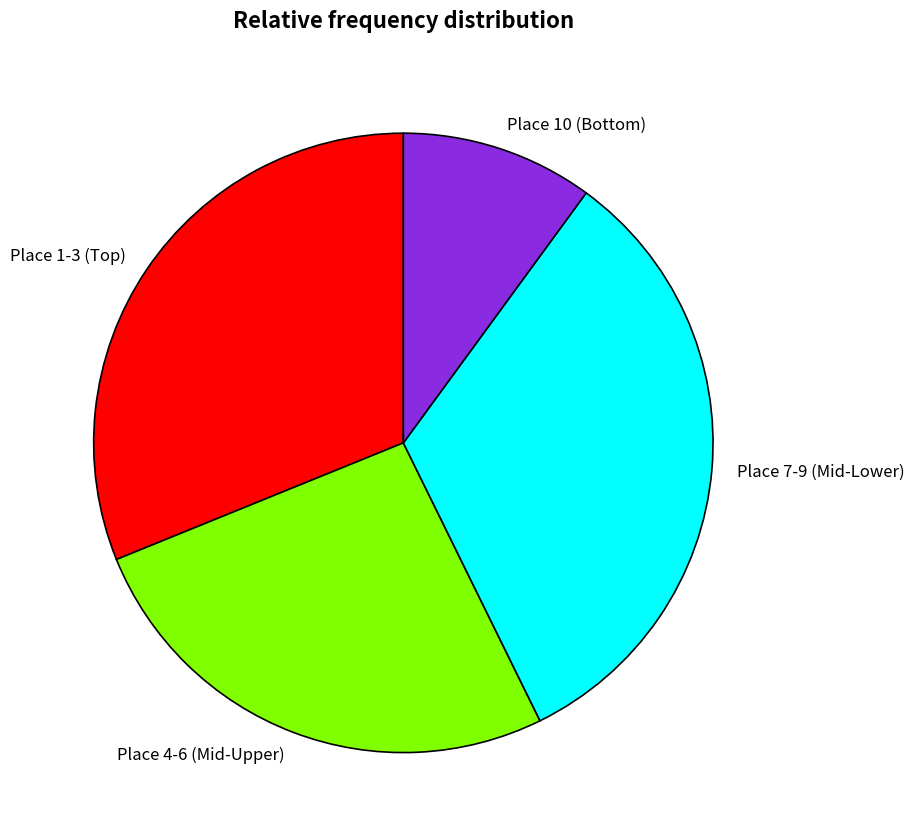

Rank the categories by value from lowest to highest.

Place 10 (Bottom), Place 4-6 (Mid-Upper), Place 1-3 (Top), Place 7-9 (Mid-Lower)